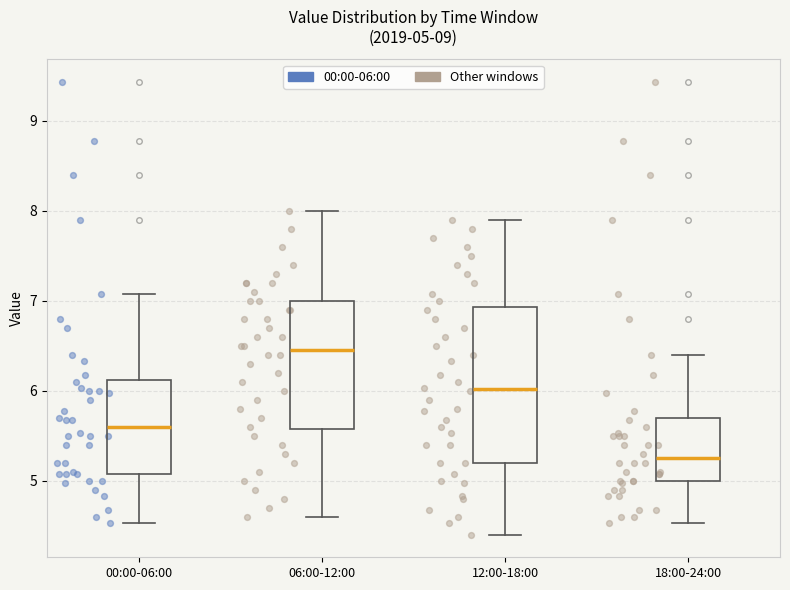

Which box's median line is the lowest?

18:00-24:00